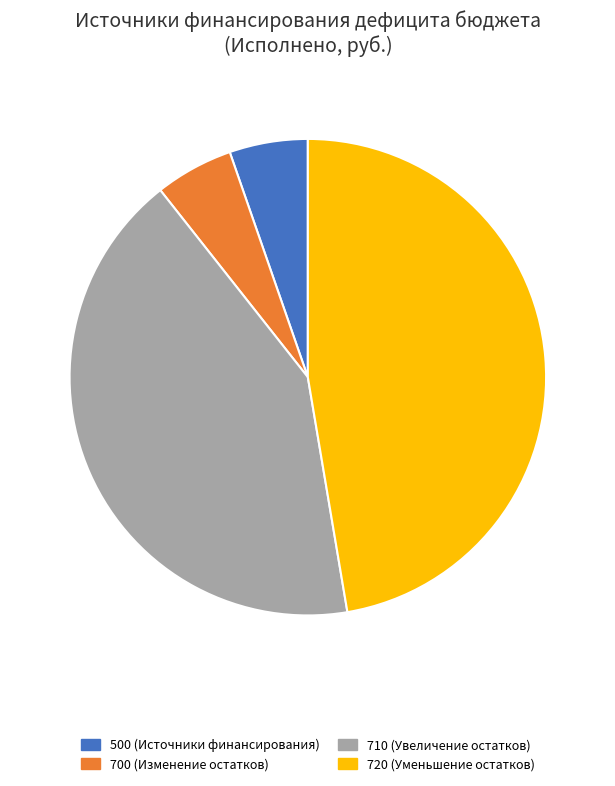

Which has a higher value, 700 (Изменение остатков) or 720 (Уменьшение остатков)?

720 (Уменьшение остатков)